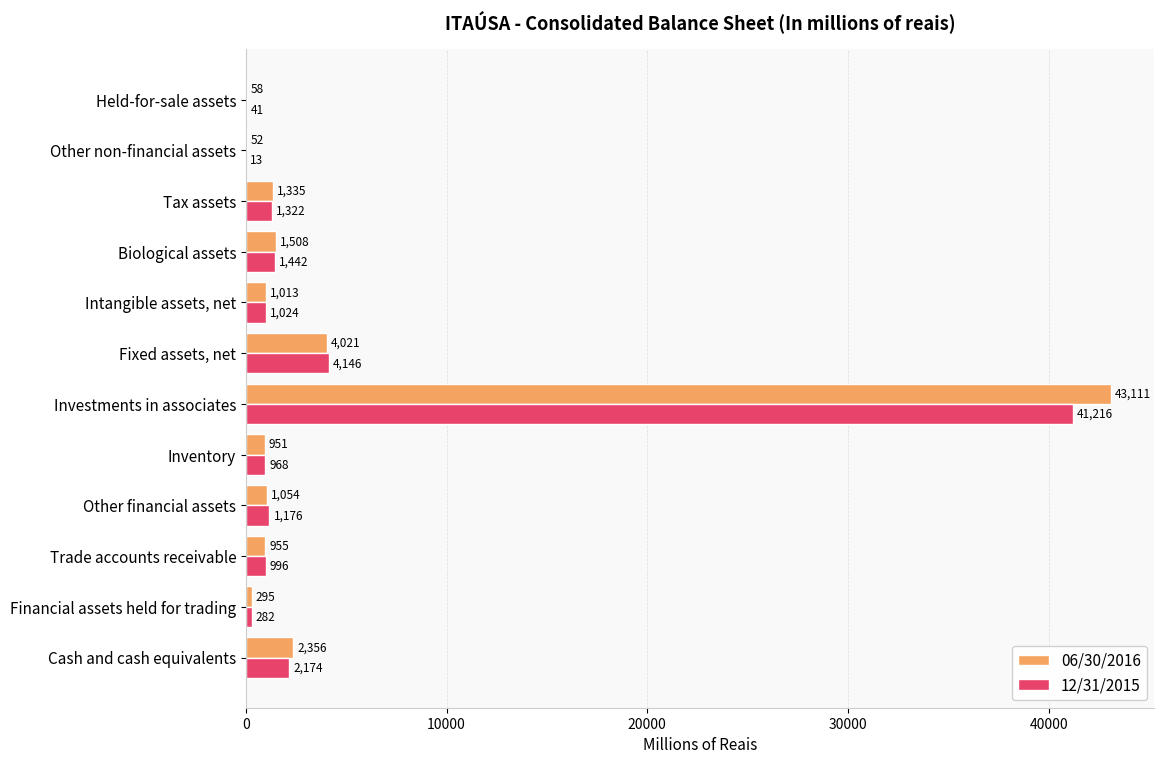

Which category has the highest value in the 12/31/2015 series?

Investments in associates